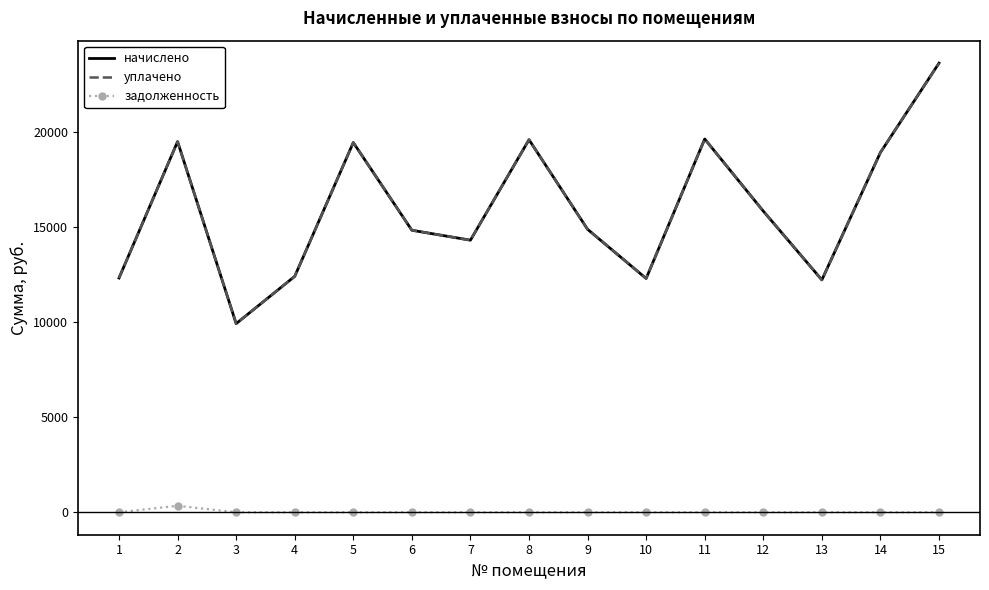

Where does the начислено series first go above 14866?

2